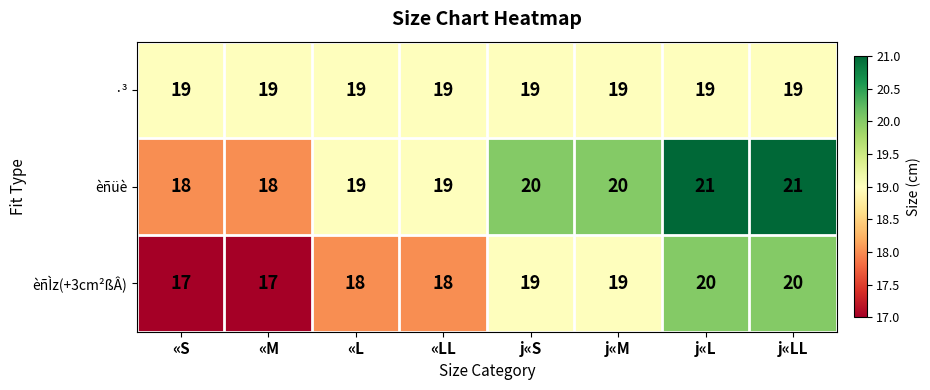

How many categories are shown in the chart?

8